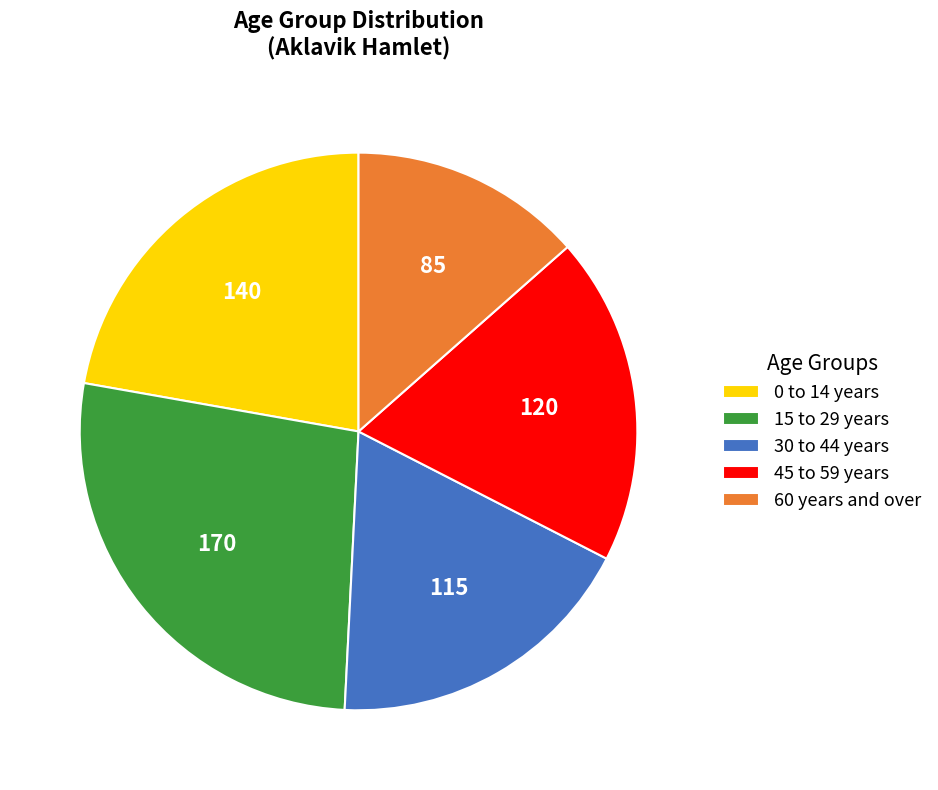

Is the sum of 45 to 59 years and 0 to 14 years greater than half?

No